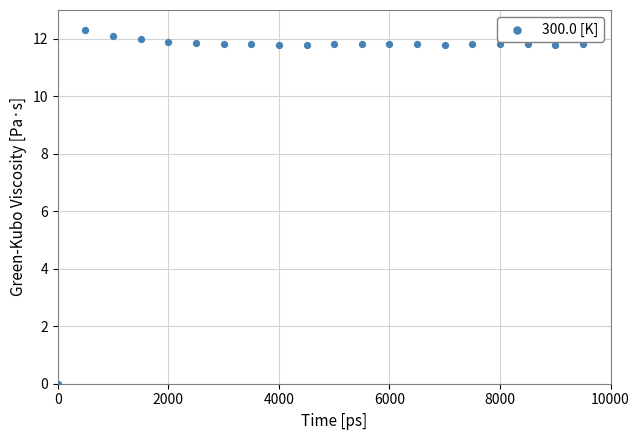

What is the range of Y values (max minus min)?

12.3